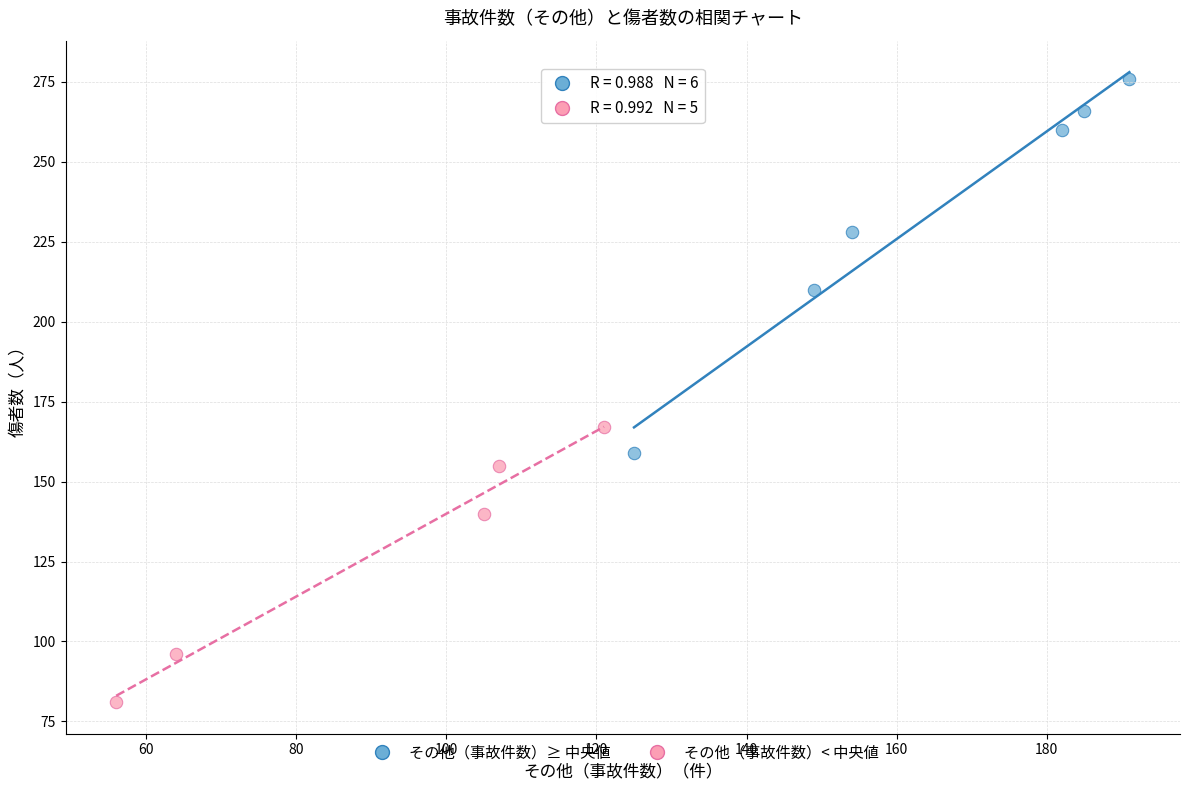

Which series has the largest Y range (max minus min)?

その他（事故件数）≥ 中央値